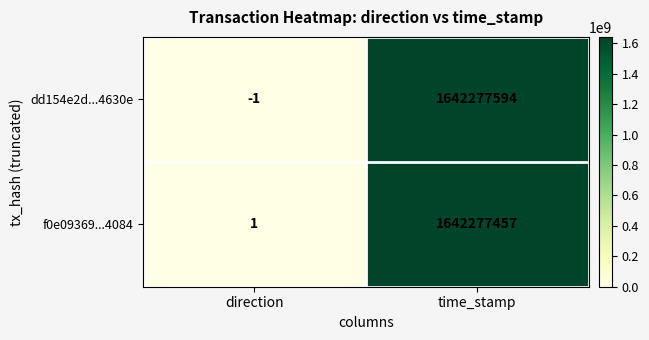

Is the value of dd154e2d...4630e at time_stamp greater than the value of f0e09369...4084 at time_stamp?

Yes